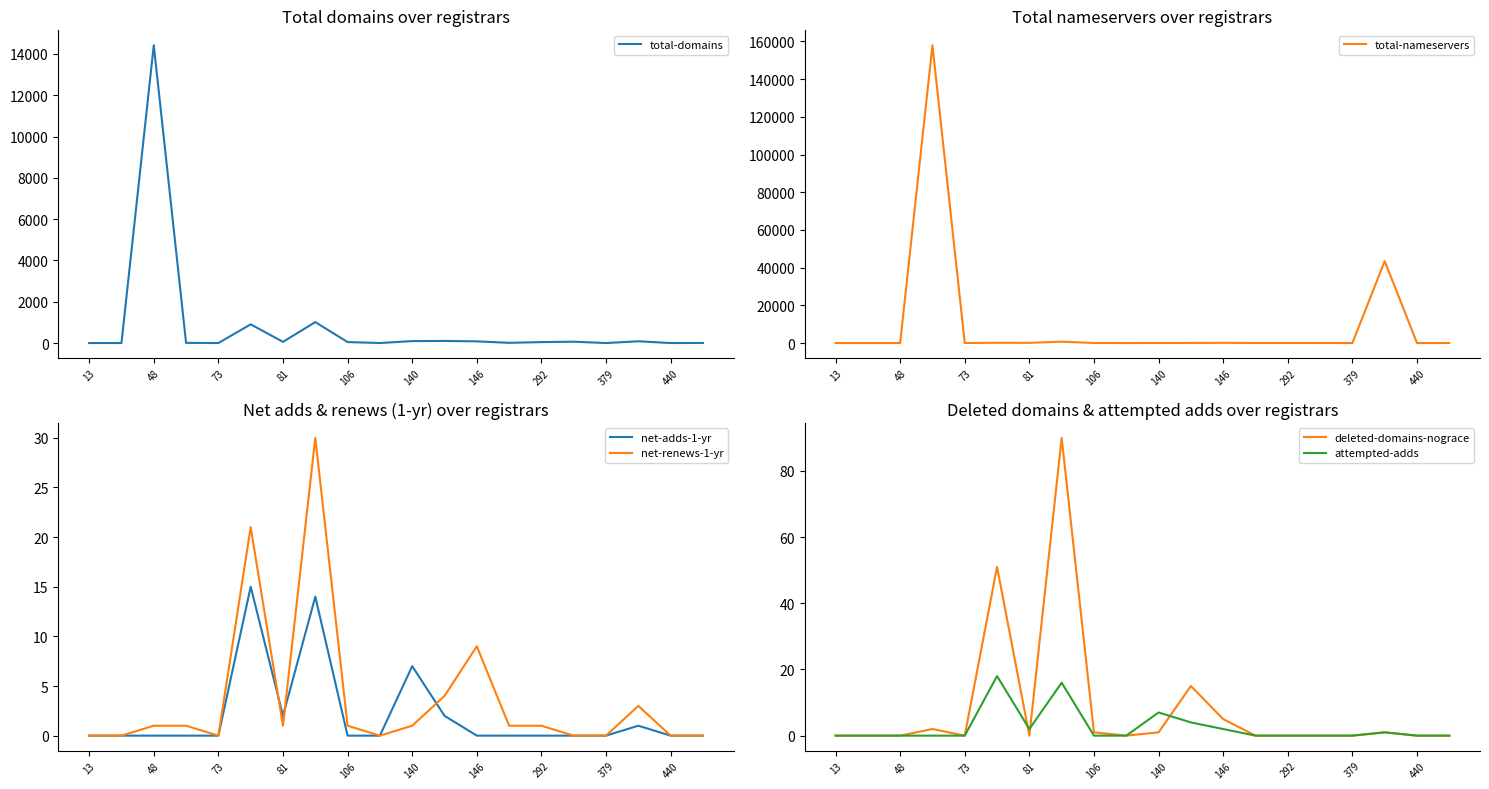

What is the maximum value for total-domains?

14423